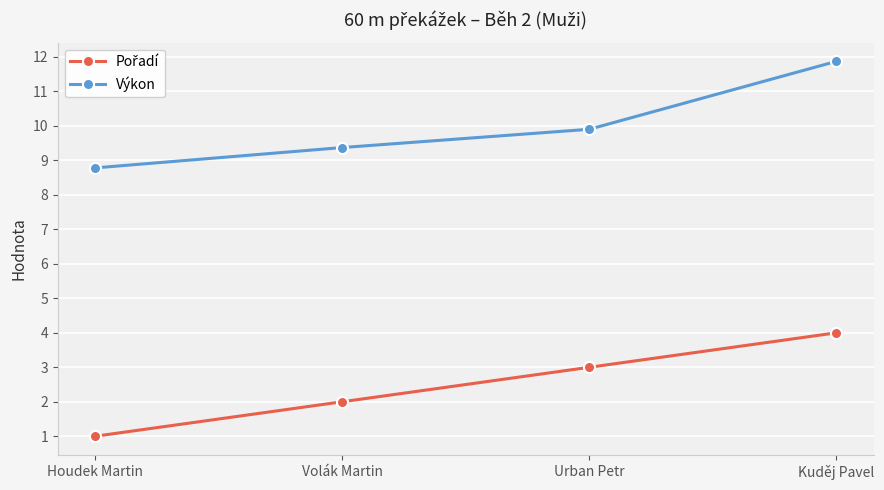

Rank the categories by Výkon value from lowest to highest.

Houdek Martin, Volák Martin, Urban Petr, Kuděj Pavel